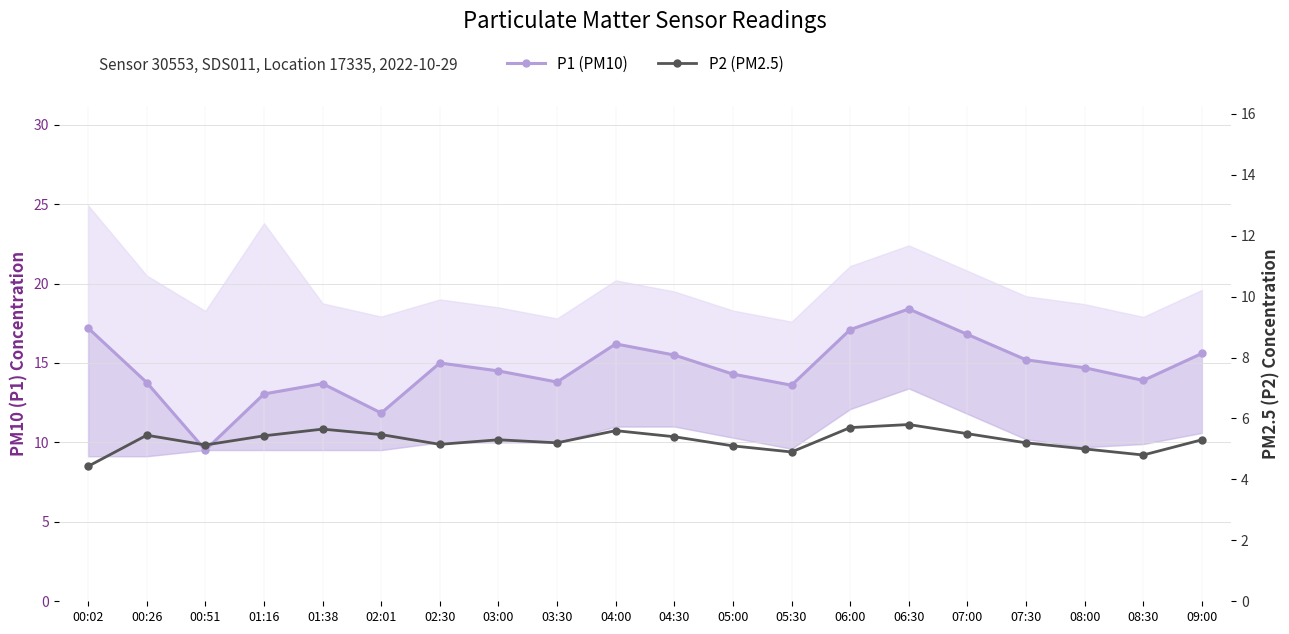

Is the value of P2 (PM2.5) at 06:30 greater than the value of P1 (PM10) at 02:01?

No